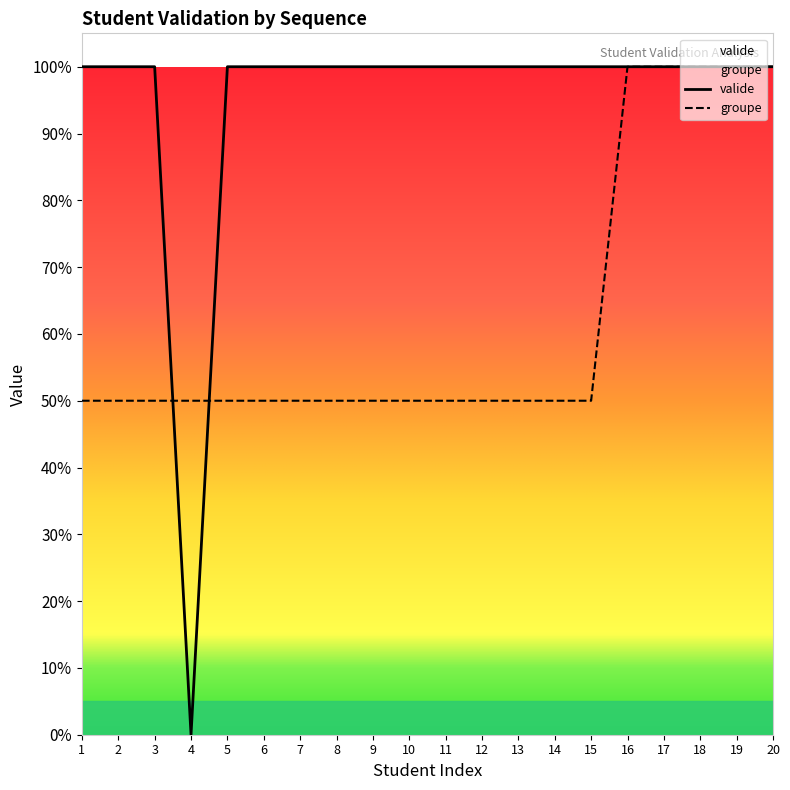

In valide, how many points are lower than both neighbors (excluding endpoints)?

1